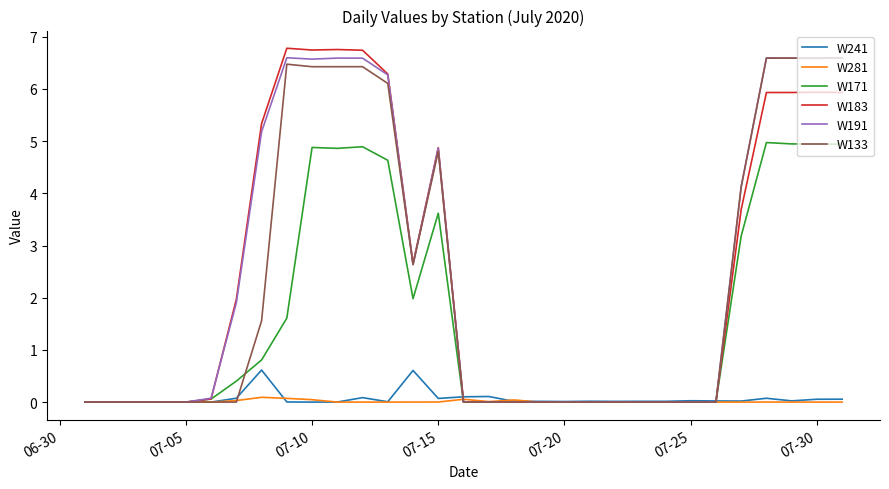

What is the maximum value shown in the chart?

6.8